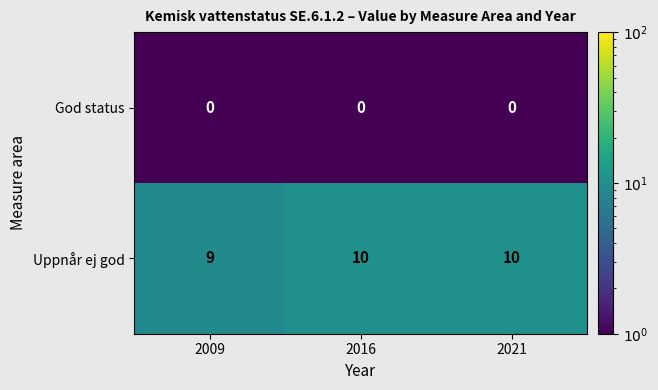

Which series has the widest spread of values?

Uppnår ej god